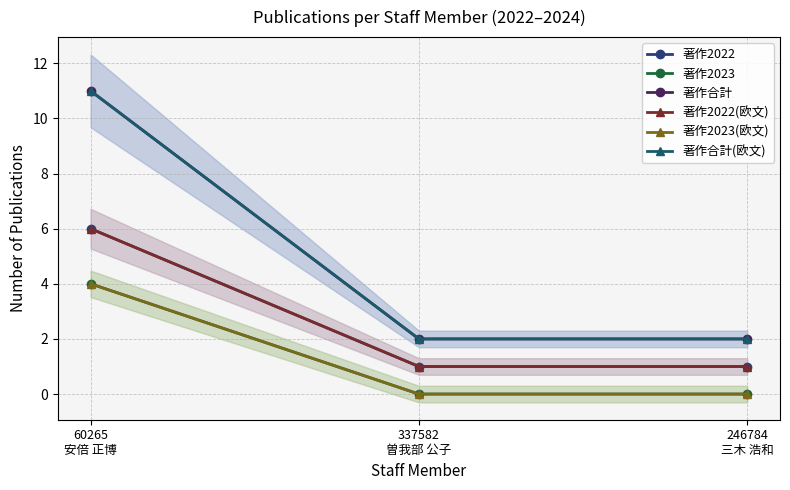

Reading left to right, list all the values displayed in this chart.

著作2022: 60265
安倍 正博=6	337582
曽我部 公子=1	246784
三木 浩和=1
著作2023: 60265
安倍 正博=4	337582
曽我部 公子=0	246784
三木 浩和=0
著作合計: 60265
安倍 正博=11	337582
曽我部 公子=2	246784
三木 浩和=2
著作2022(欧文): 60265
安倍 正博=6	337582
曽我部 公子=1	246784
三木 浩和=1
著作2023(欧文): 60265
安倍 正博=4	337582
曽我部 公子=0	246784
三木 浩和=0
著作合計(欧文): 60265
安倍 正博=11	337582
曽我部 公子=2	246784
三木 浩和=2